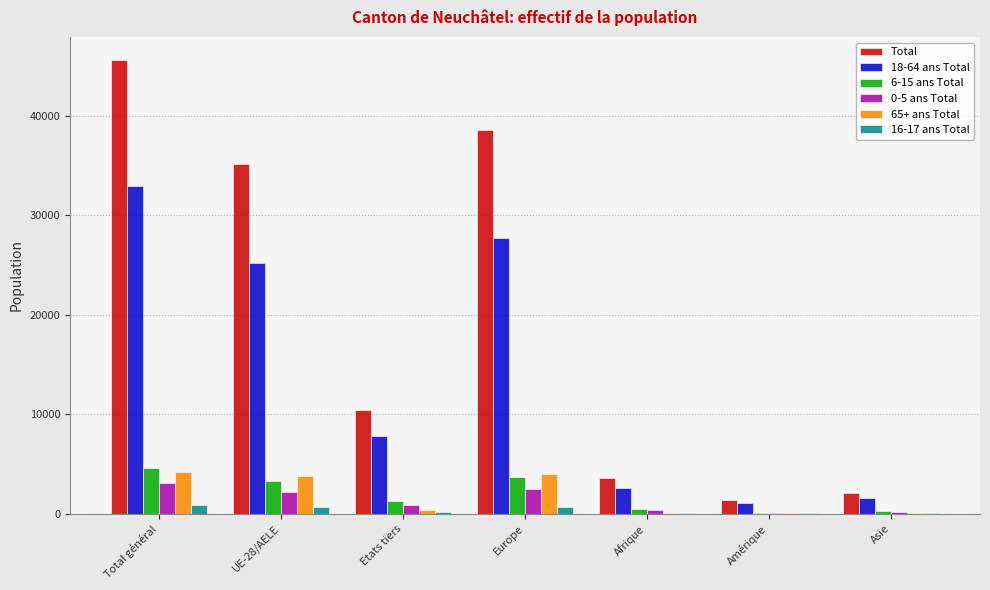

The value of Total at Europe is 22148. True or false?

False